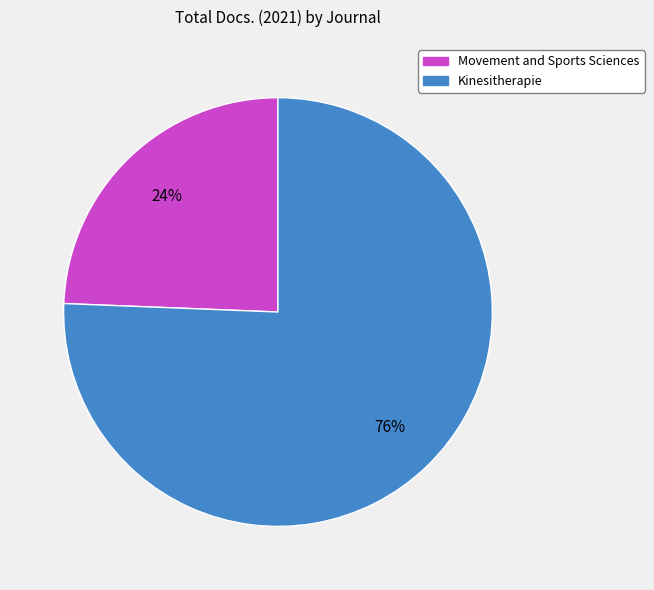

To the nearest percent, what portion does Movement and Sports Sciences represent?

24%